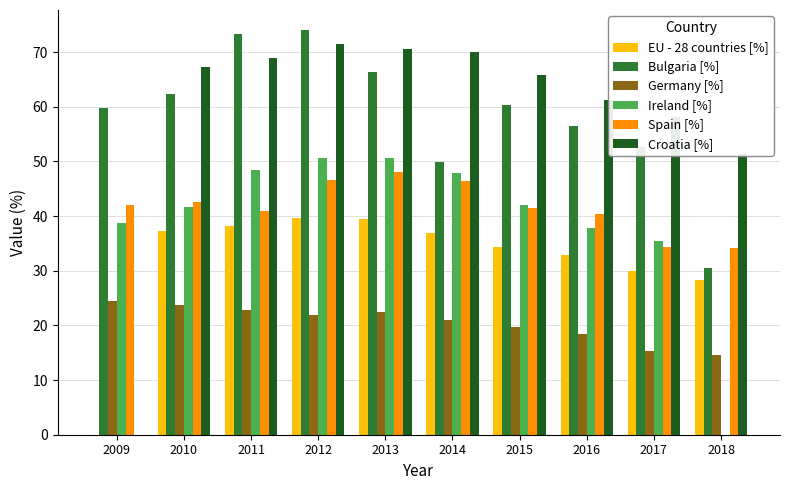

What is the average value of the EU - 28 countries [%] series?

31.7